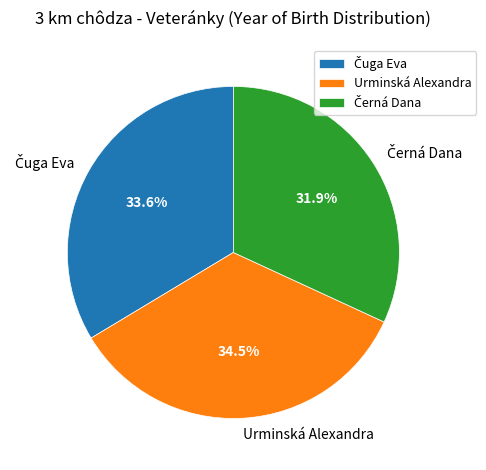

How much of the chart is everything except Urminská Alexandra?

65.5%